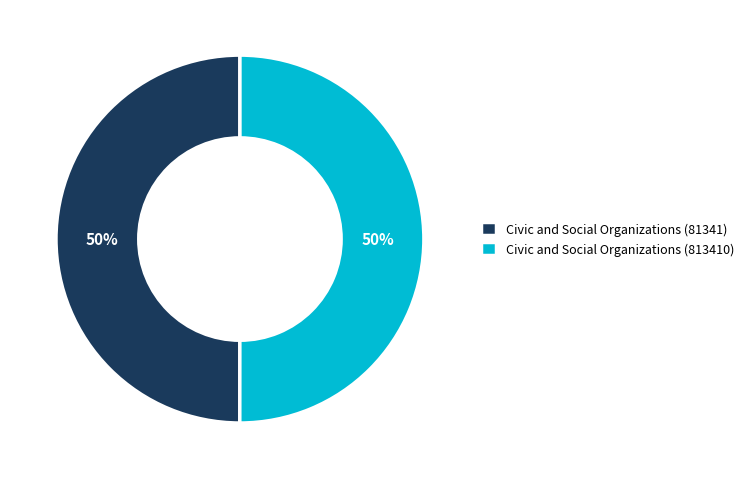

Count the number of slices in the pie.

2